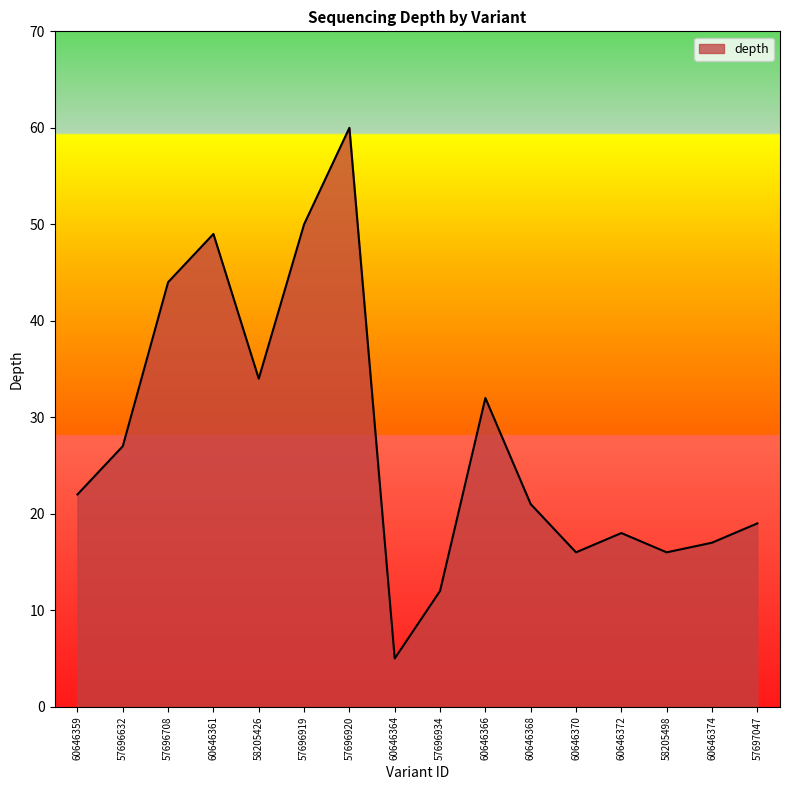

What is the change in value from 60646359 to 60646374?

-5